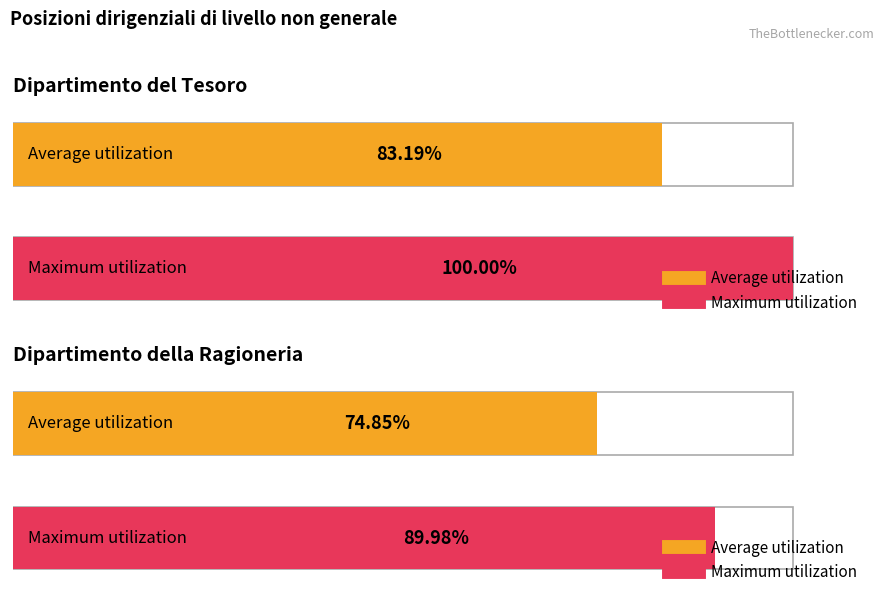

Does the chart have visible grid lines?

No